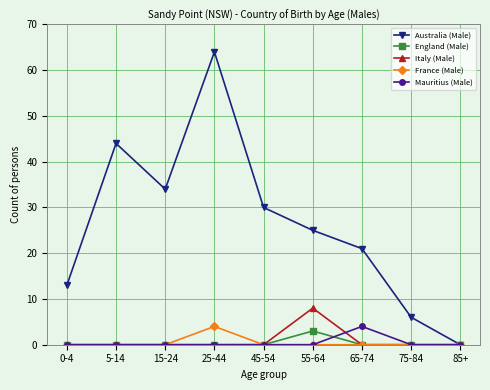

Is it true that Italy (Male) equals 4 at 85+?

False